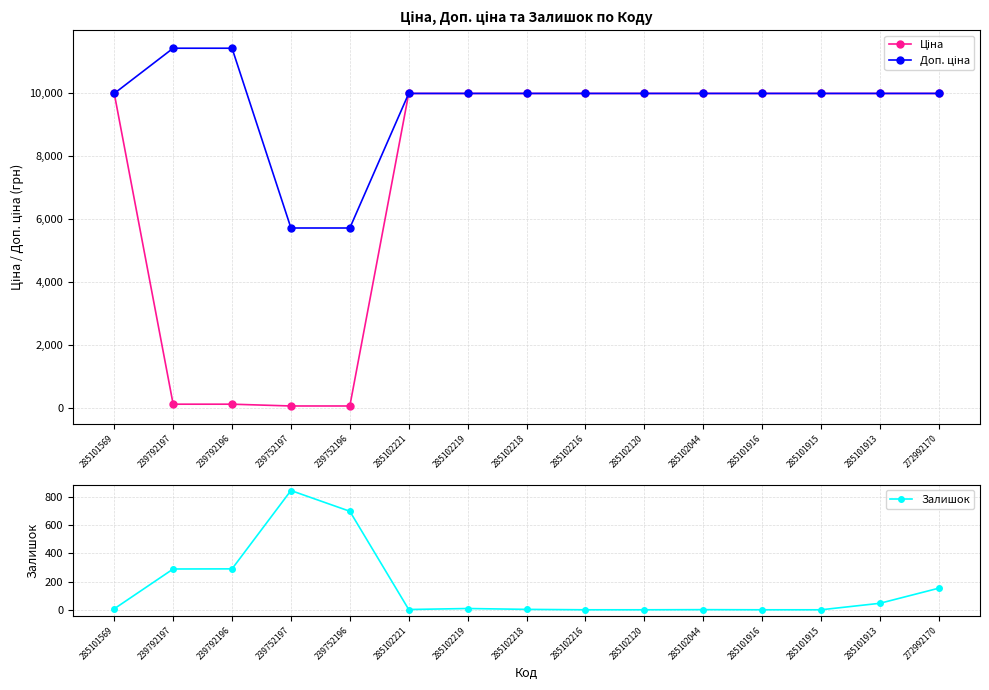

What is the value of the Доп. ціна point at the 7th from the left?

9975.0